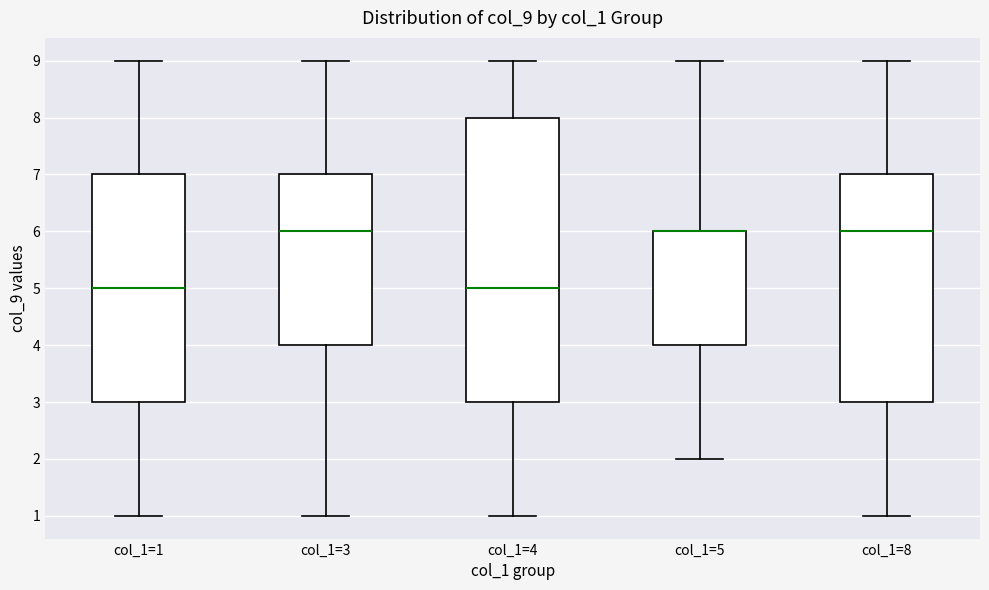

Reading left to right, read every box against the y-axis: the position of its median line, the range the box covers, and the ends of its whiskers. The values are not printed on the chart, so give them approximately, as read against the axis.

col_1=1: median 5, box 3 to 7, whiskers 1 to 9
col_1=3: median 6, box 4 to 7, whiskers 1 to 9
col_1=4: median 5, box 3 to 8, whiskers 1 to 9
col_1=5: median 6 (drawn on the box's upper edge), box 4 to 6, whiskers 2 to 9
col_1=8: median 6, box 3 to 7, whiskers 1 to 9